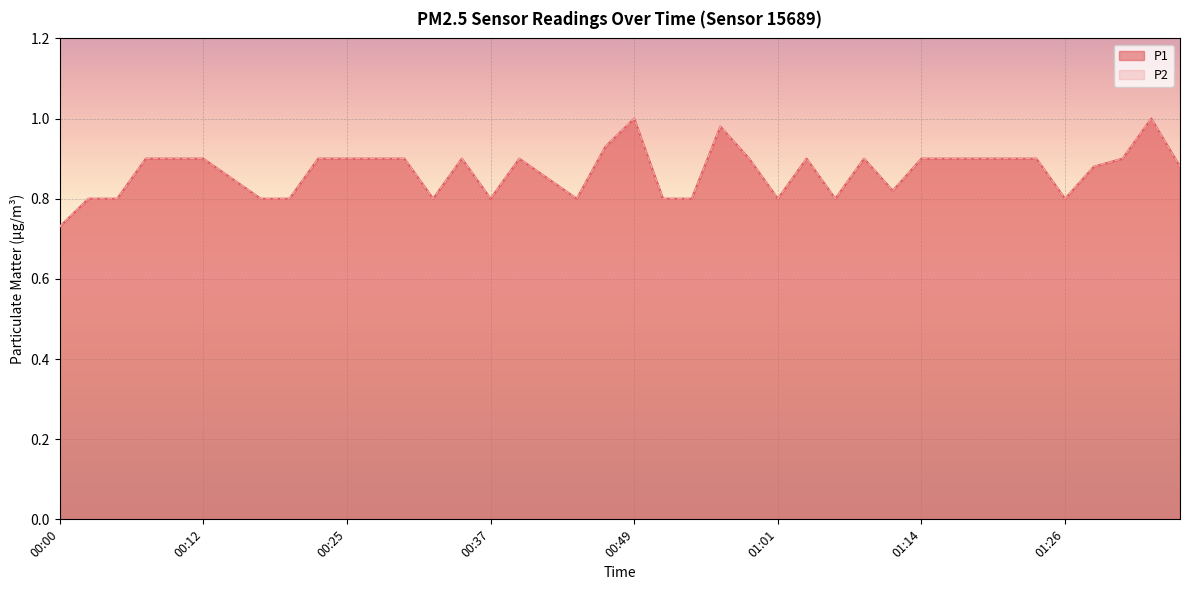

The value of P1 at 01:06 is 0.8. True or false?

True